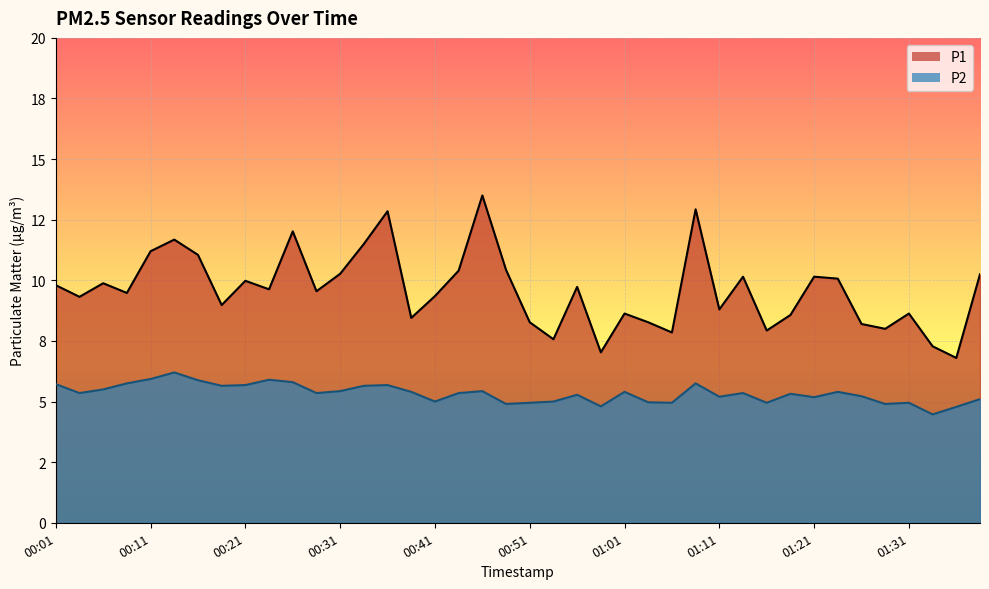

At which label does P1 first exceed 9?

00:01